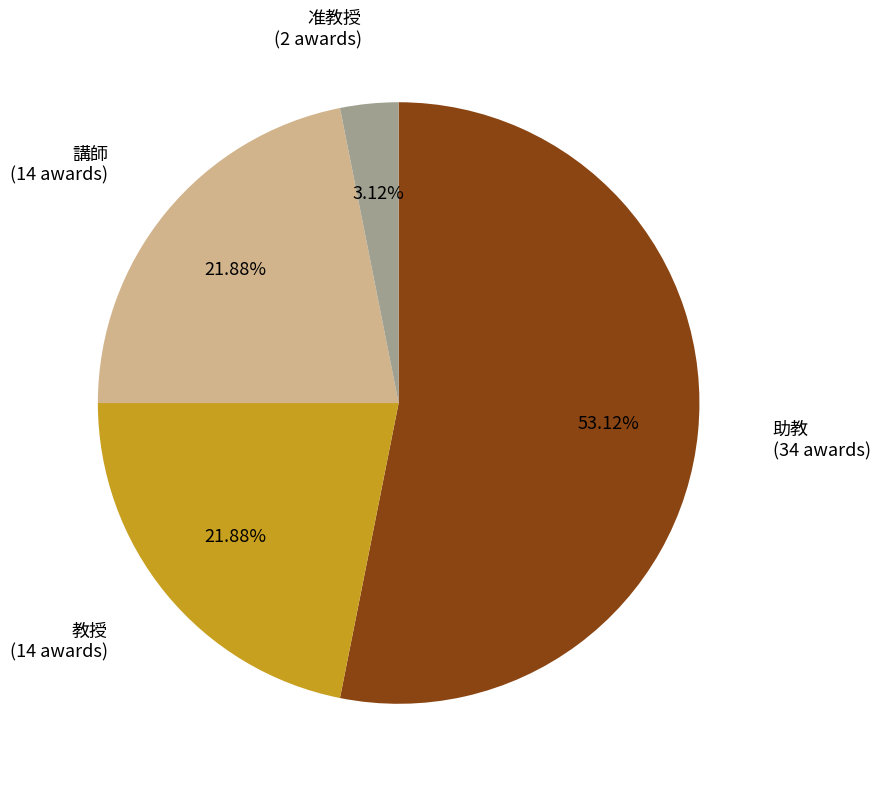

Does any single category account for the majority?

Yes